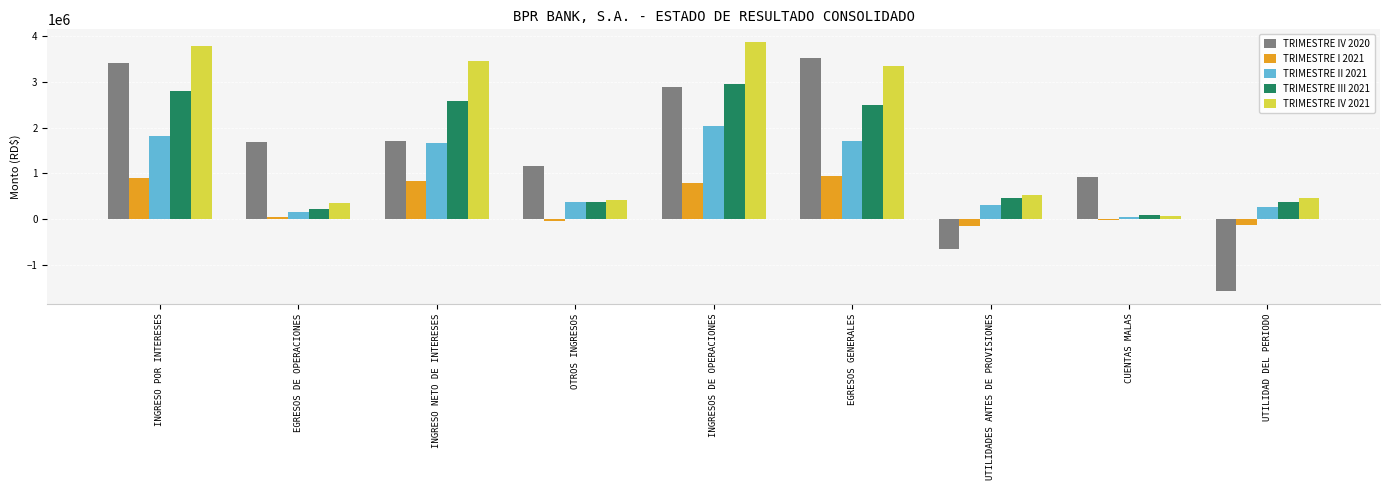

What are all the series names shown in the legend?

TRIMESTRE IV 2020, TRIMESTRE I 2021, TRIMESTRE II 2021, TRIMESTRE III 2021, TRIMESTRE IV 2021